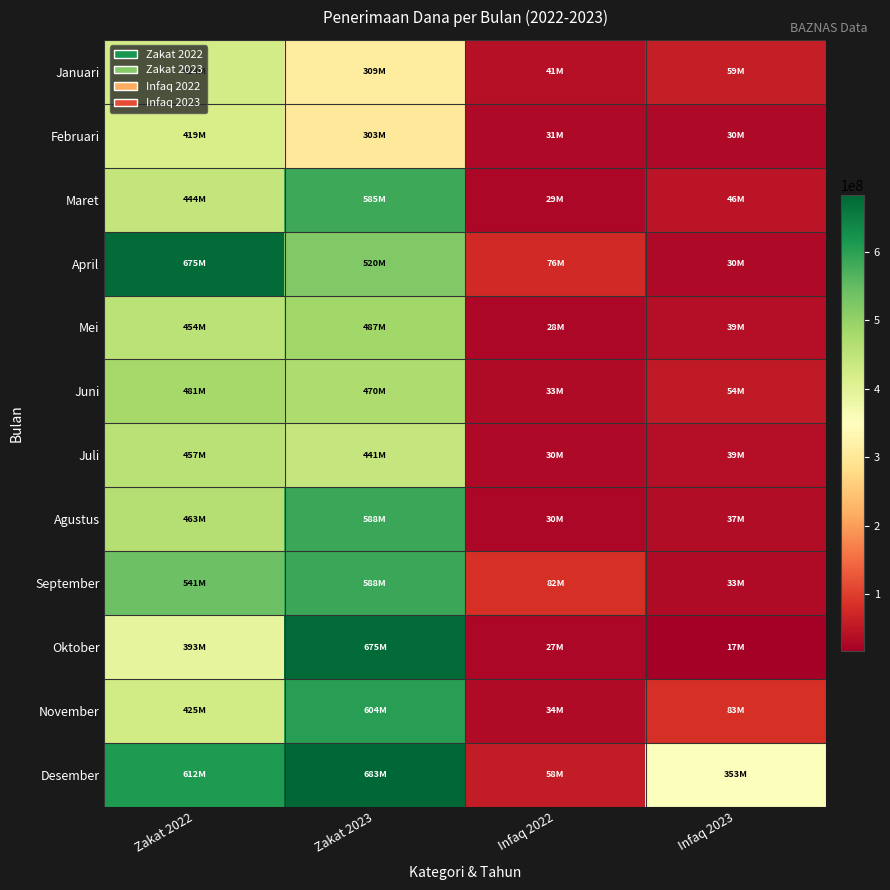

Reading left to right, list all the values displayed in this chart.

Januari: Zakat 2022=424373278	Zakat 2023=308788404	Infaq 2022=41292163	Infaq 2023=58873128
Februari: Zakat 2022=419418752	Zakat 2023=303225394	Infaq 2022=30601228	Infaq 2023=30414878
Maret: Zakat 2022=443769724	Zakat 2023=585461705	Infaq 2022=29239100	Infaq 2023=45778481
April: Zakat 2022=675352543	Zakat 2023=520342205	Infaq 2022=75953838	Infaq 2023=29984567
Mei: Zakat 2022=454090537	Zakat 2023=486576298	Infaq 2022=28039363	Infaq 2023=38581406
Juni: Zakat 2022=480987676	Zakat 2023=470185672	Infaq 2022=33313313	Infaq 2023=53654282
Juli: Zakat 2022=457107082	Zakat 2023=441039315	Infaq 2022=30347458	Infaq 2023=39349681
Agustus: Zakat 2022=462986812	Zakat 2023=587883245	Infaq 2022=29515863	Infaq 2023=37120424
September: Zakat 2022=540879350	Zakat 2023=587833283	Infaq 2022=81710494	Infaq 2023=33360479
Oktober: Zakat 2022=393488442	Zakat 2023=675398845	Infaq 2022=27254963	Infaq 2023=16614124
November: Zakat 2022=425474027	Zakat 2023=603548461	Infaq 2022=33619925	Infaq 2023=82682148
Desember: Zakat 2022=611725072	Zakat 2023=682698027	Infaq 2022=57931837	Infaq 2023=353453095